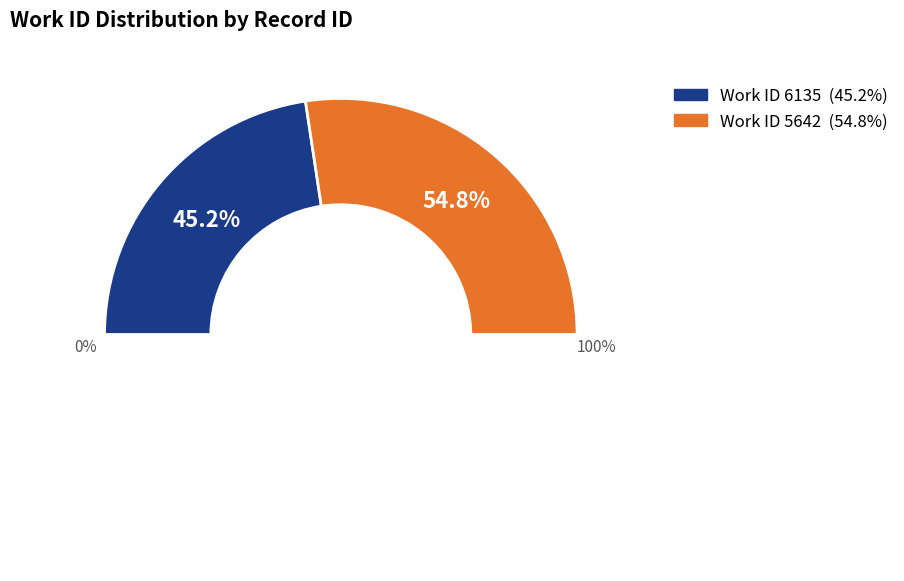

Is there any slice that represents more than half of the pie?

Yes